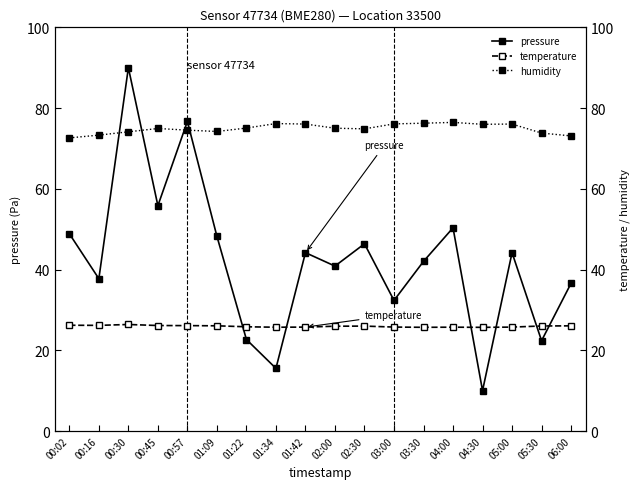

Reading right to left, what are all the values shown in this chart?

pressure: 06:00=36.6	05:30=22.4	05:00=44.2	04:30=10.0	04:00=50.3	03:30=42.0	03:00=32.3	02:30=46.4	02:00=40.9	01:42=44.2	01:34=15.5	01:22=22.7	01:09=48.2	00:57=76.7	00:45=55.8	00:30=90.0	00:16=37.7	00:02=48.9
temperature: 06:00=26.1	05:30=26.0	05:00=25.7	04:30=25.7	04:00=25.7	03:30=25.7	03:00=25.8	02:30=26.0	02:00=26.0	01:42=25.7	01:34=25.7	01:22=25.8	01:09=26.1	00:57=26.1	00:45=26.1	00:30=26.4	00:16=26.2	00:02=26.2
humidity: 06:00=73.1	05:30=73.8	05:00=76.0	04:30=76.0	04:00=76.5	03:30=76.2	03:00=76.1	02:30=74.8	02:00=75.0	01:42=76.0	01:34=76.2	01:22=75.0	01:09=74.2	00:57=74.5	00:45=74.9	00:30=74.1	00:16=73.3	00:02=72.6